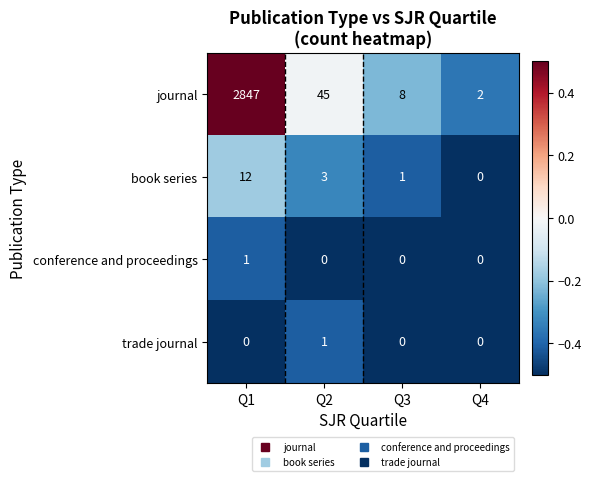

What is the spread (max minus min) of values at Q3?

8